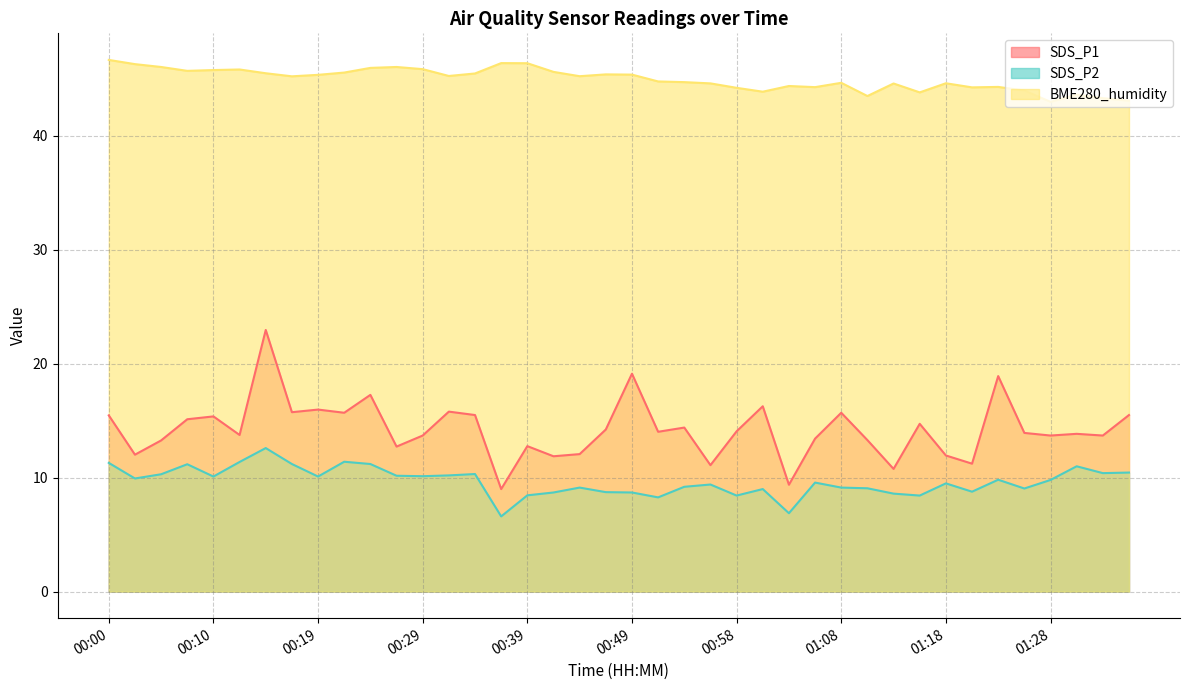

What is the total value across all series at 01:24?

73.1